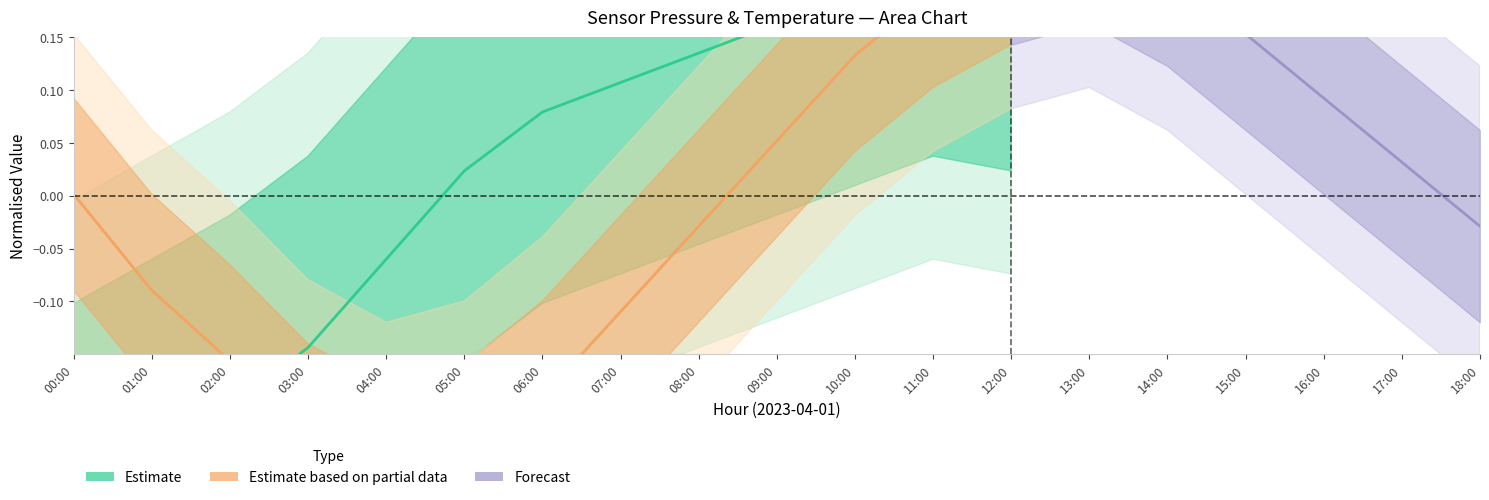

True or false: the data shows 0.2 at 10:00.

True